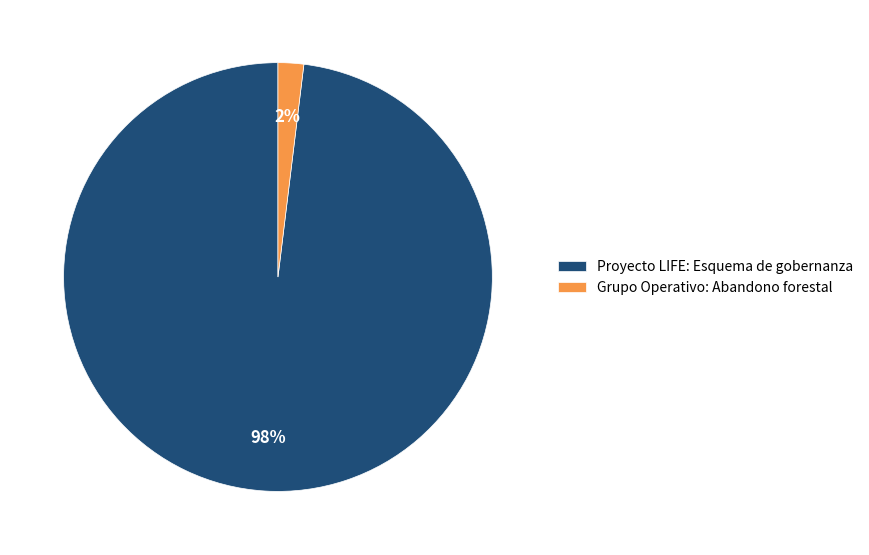

Is the sum of Proyecto LIFE: Esquema de gobernanza and Grupo Operativo: Abandono forestal greater than half?

Yes